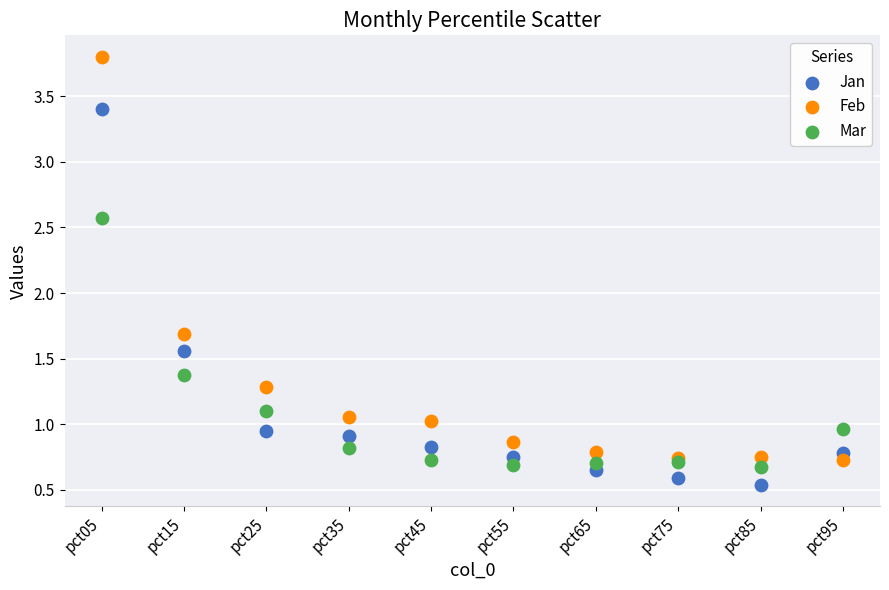

Which series contains the highest Y value?

Feb